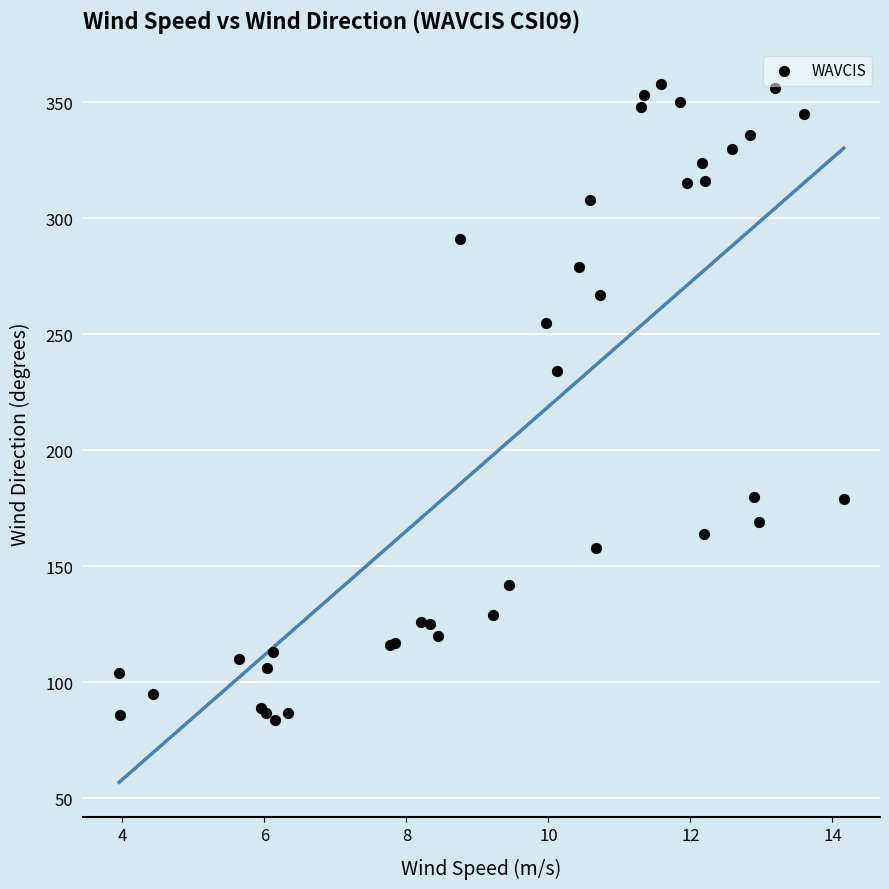

What Y value in the scatter plot is closest to 221?

234